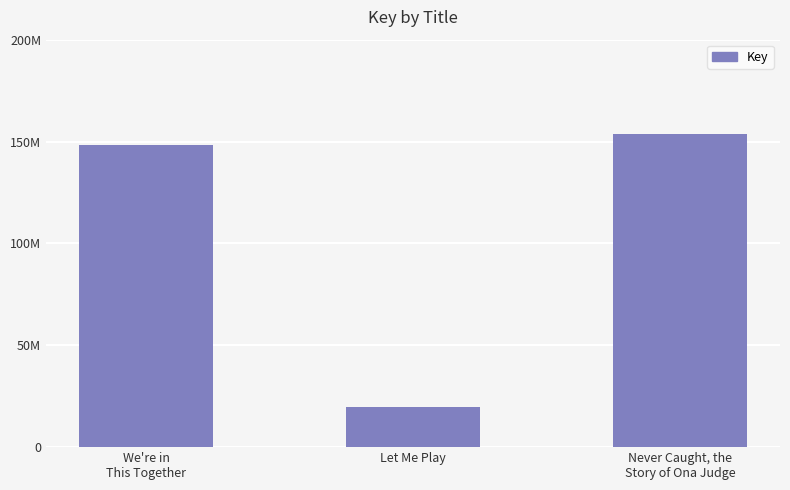

The value at We're in
This Together is 252351805. True or false?

False